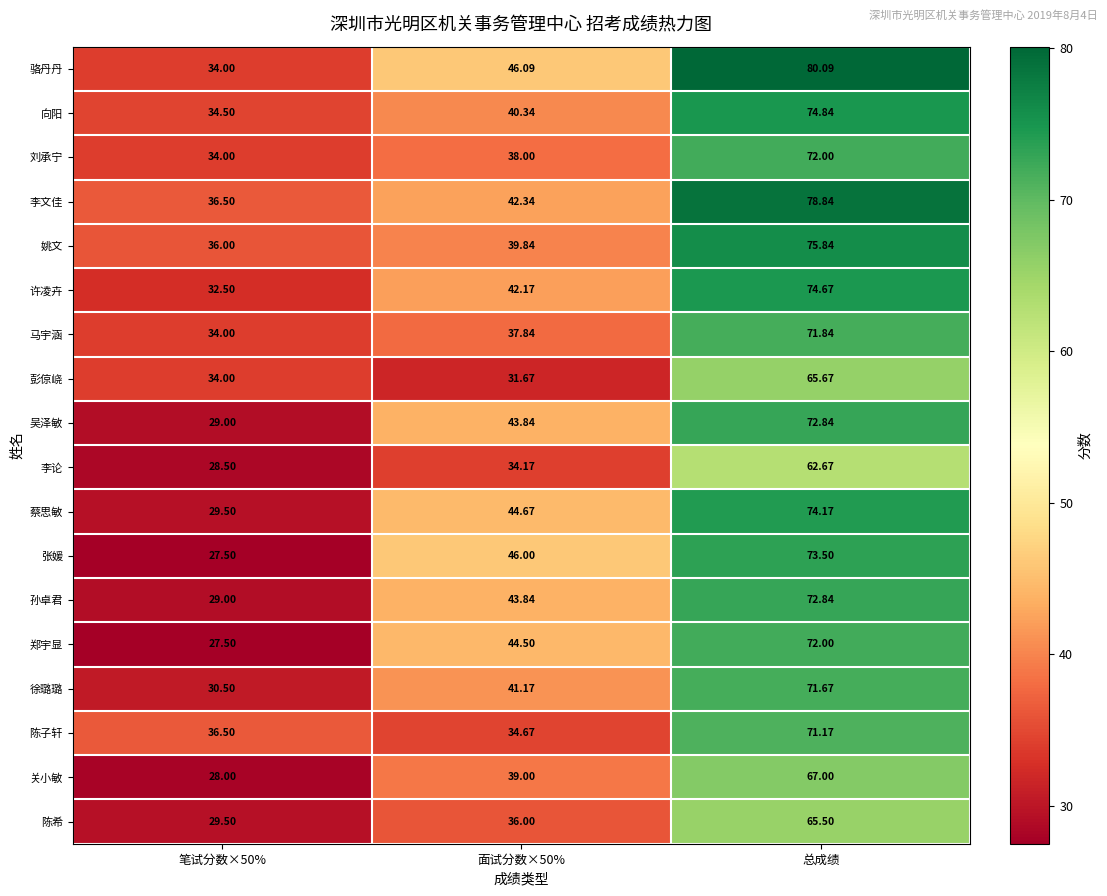

At how many categories does at least one series exceed 39?

2